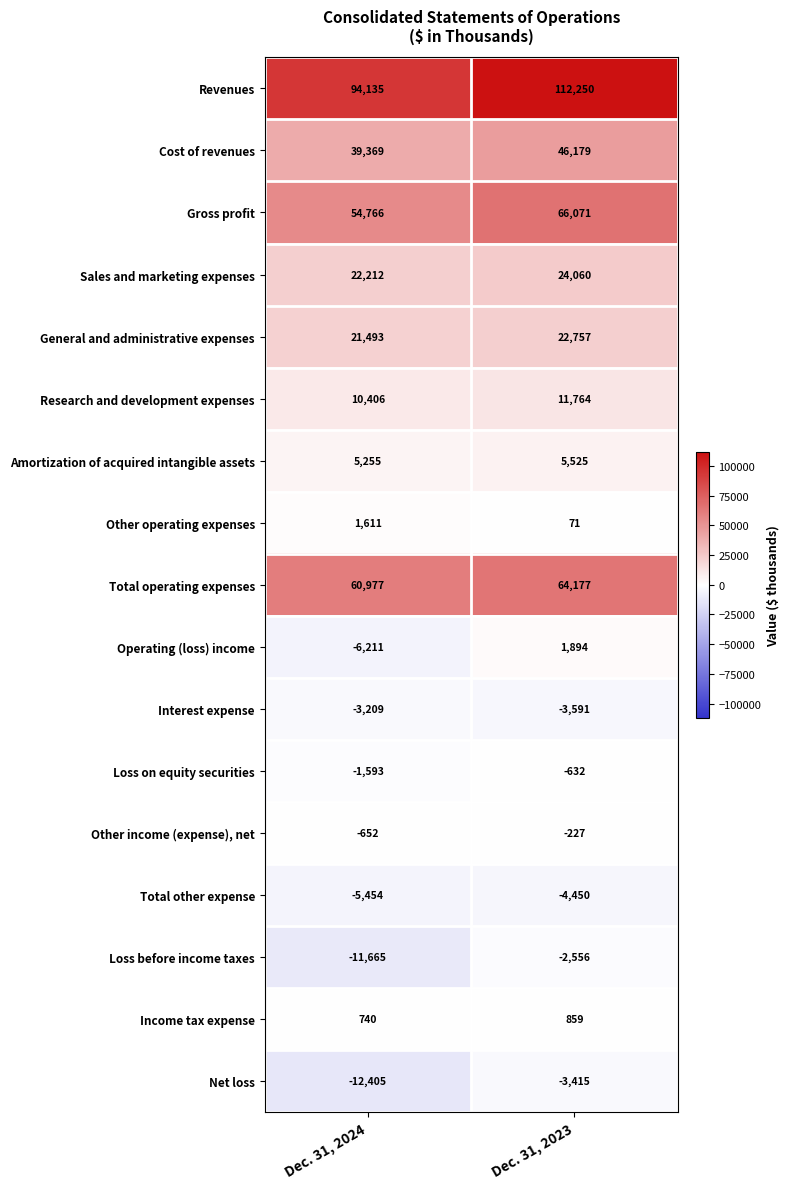

The Other operating expenses series shows 2507 at Dec. 31, 2024. True or false?

False